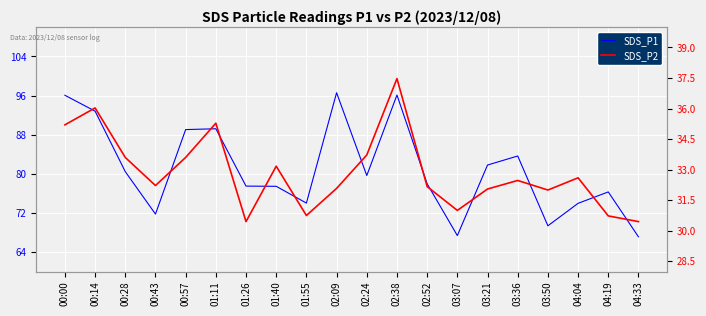

How many lines are shown in the chart?

2